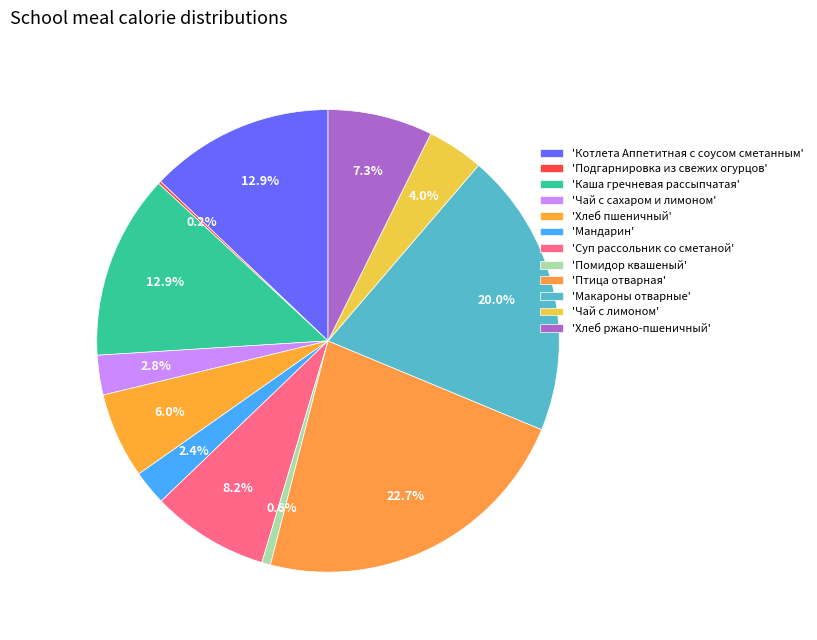

To the nearest percent, what is the average slice percentage?

8%